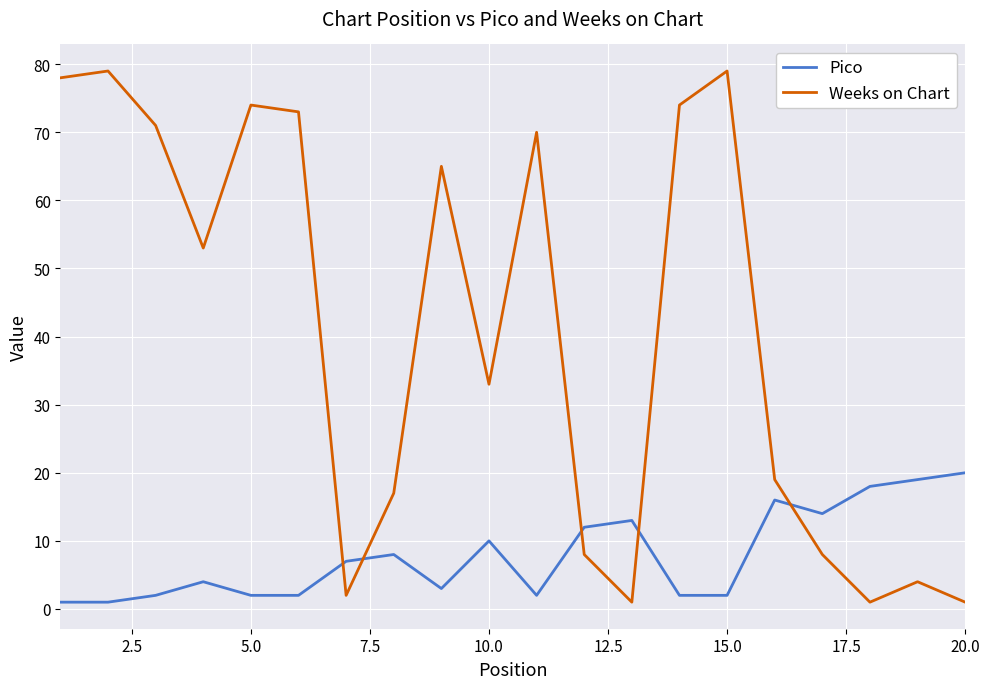

Rank the series by their maximum value, from highest to lowest.

Weeks on Chart, Pico